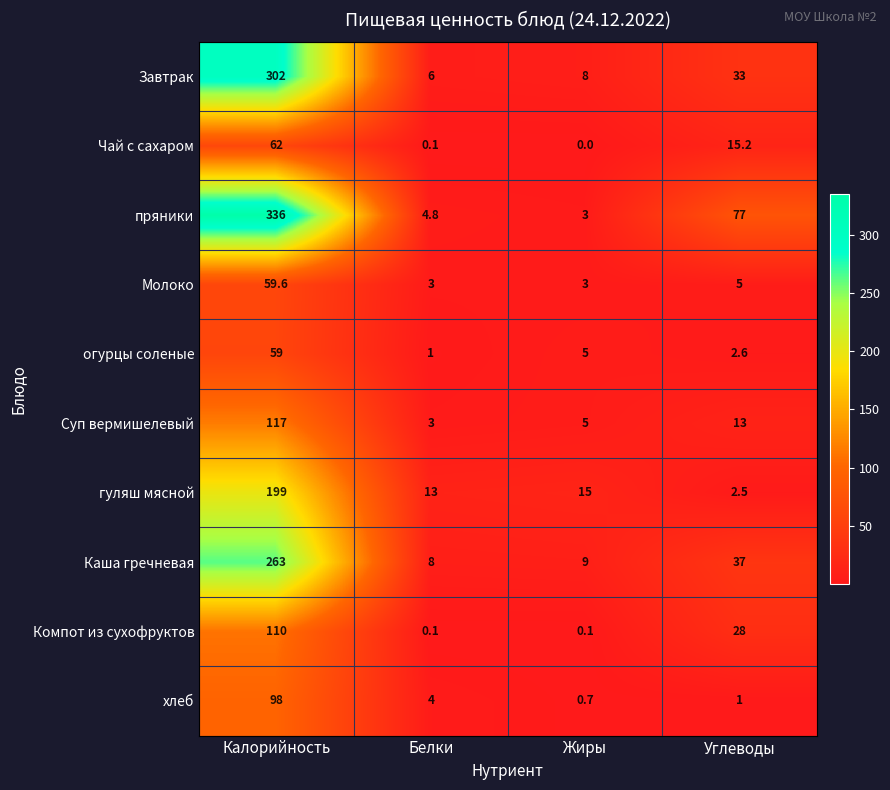

What is the sum of the Молоко values at Калорийность and Белки?

62.6